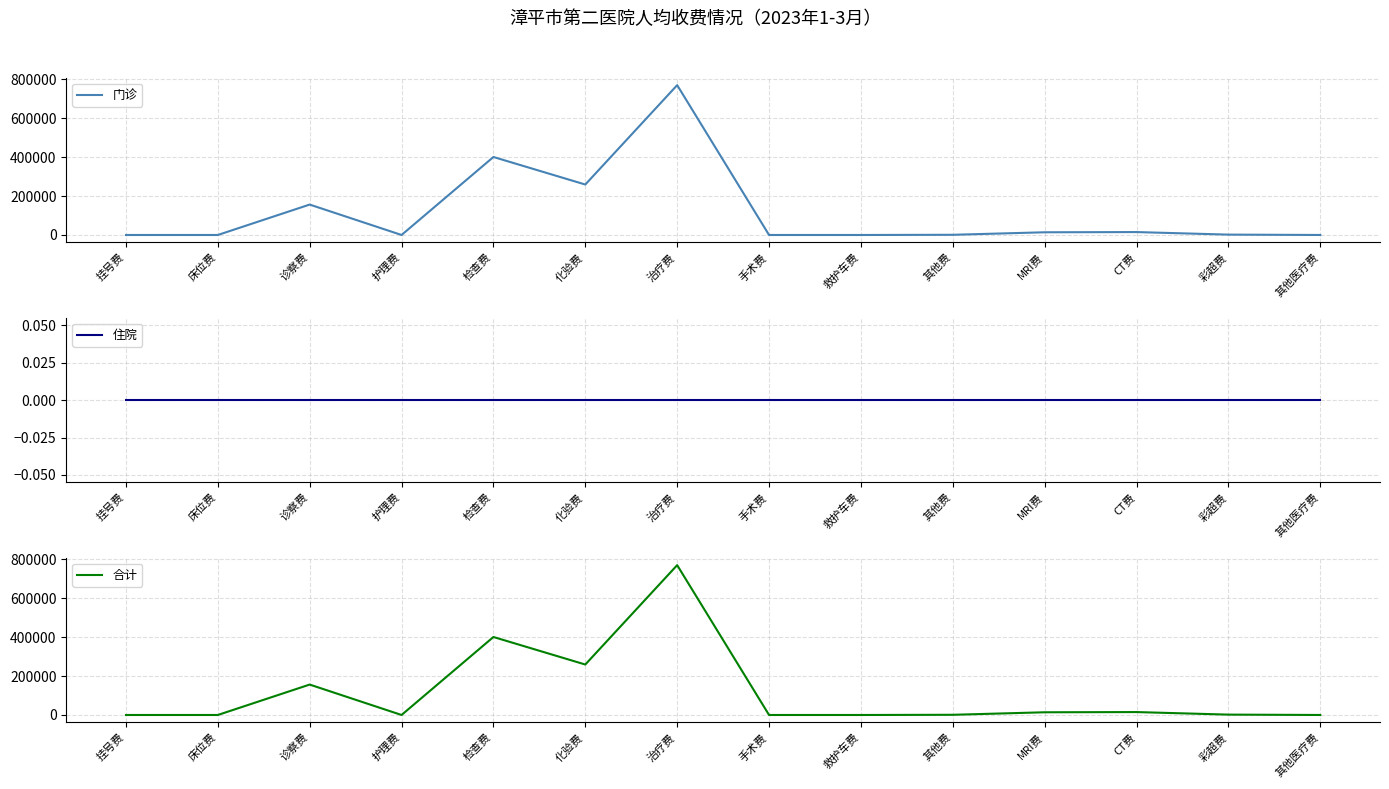

Is the value of 合计 at MRI费 greater than the value of 门诊 at 挂号费?

Yes